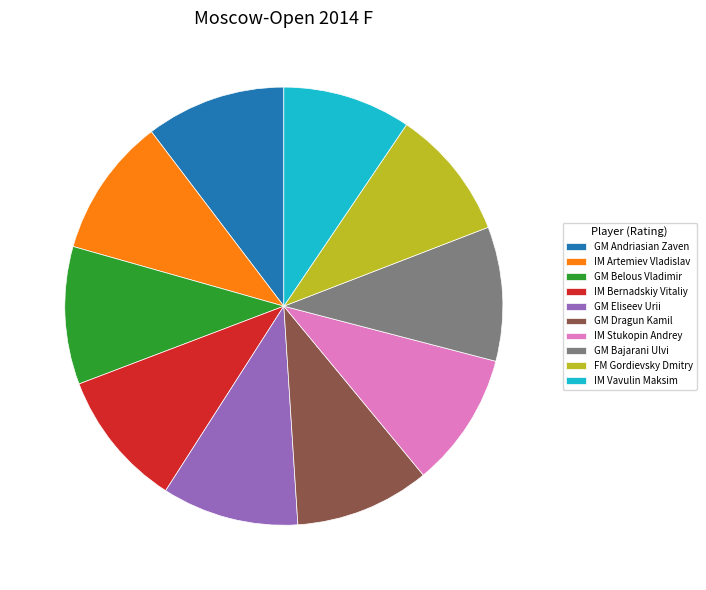

How many segments does this pie chart have?

10